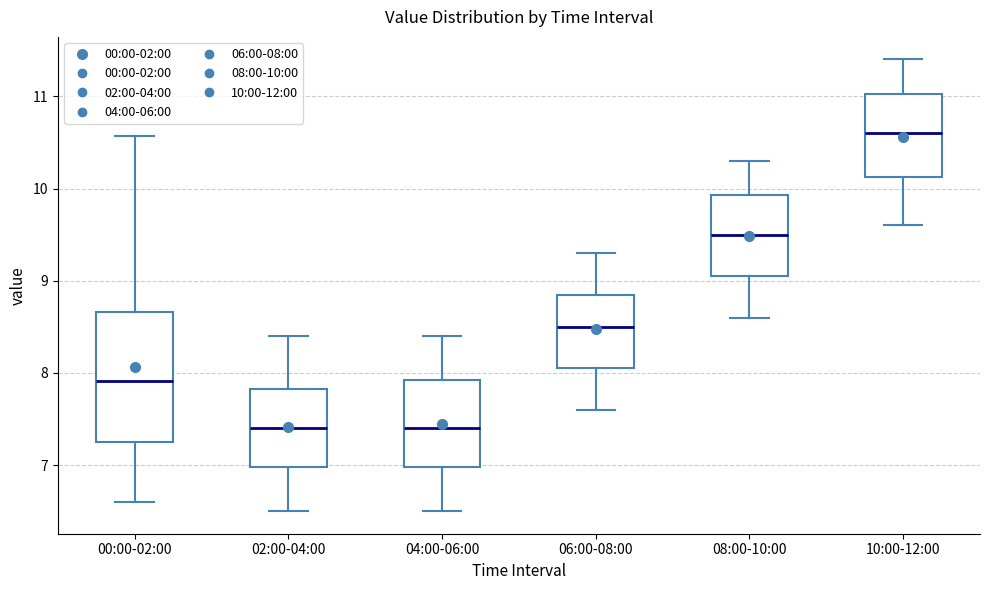

Where is the upper edge of the box for 00:00-02:00 on the y-axis? The values are not printed on the chart, so give them approximately, as read against the axis.

8.7